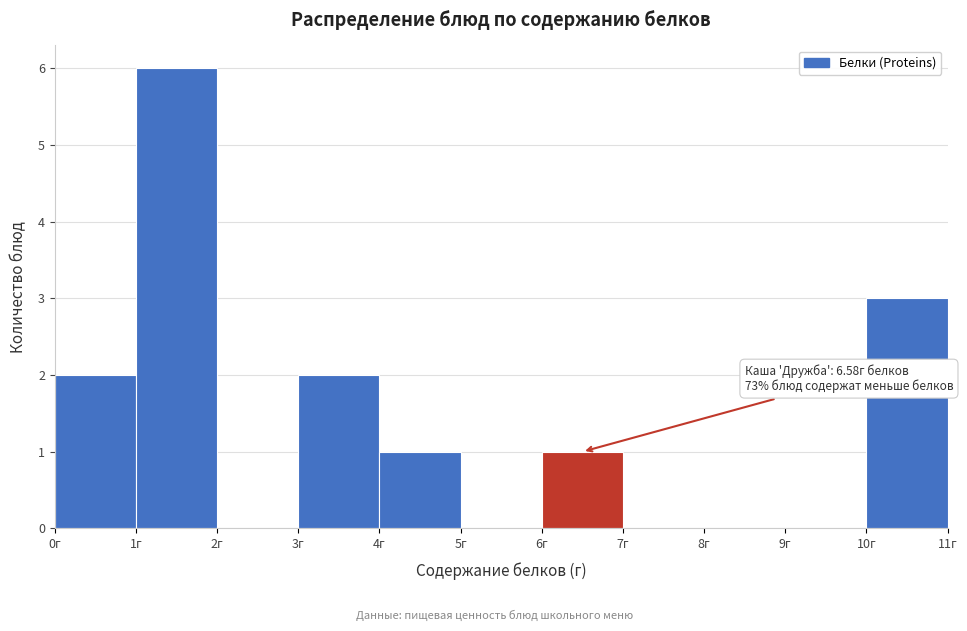

Which range on the x-axis has the tallest bar?

1 to 2